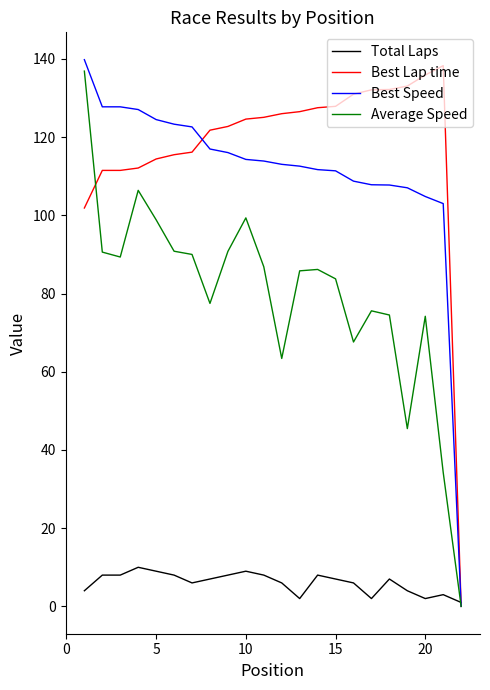

Which series has the widest spread of values?

Best Speed